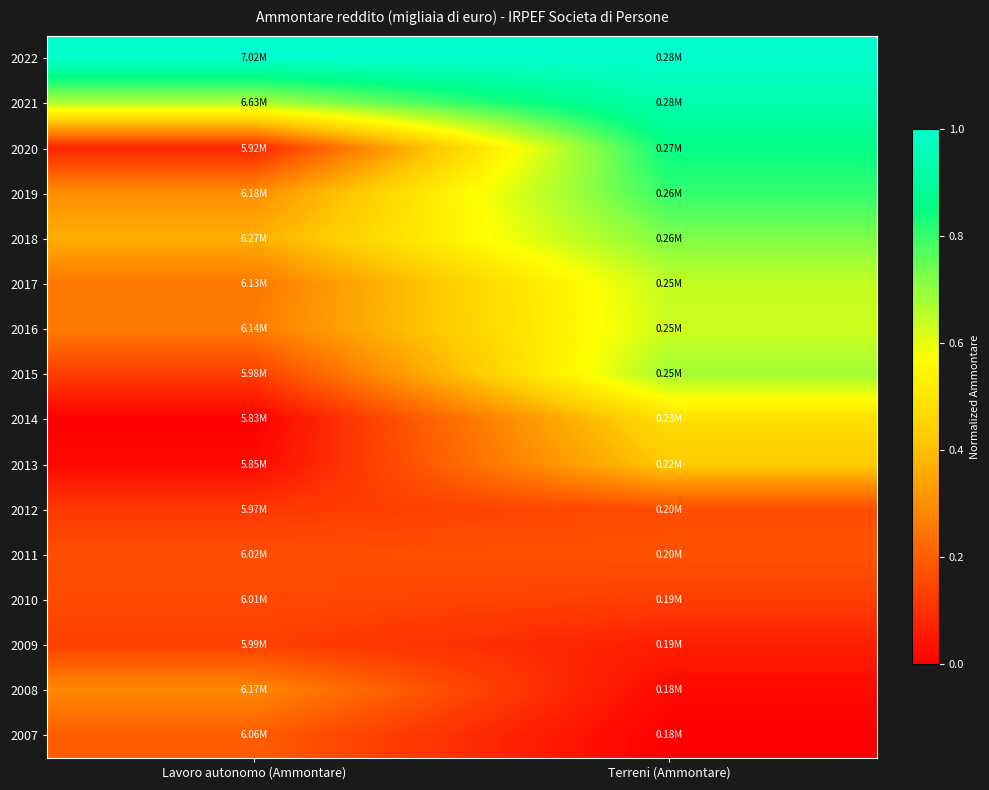

Which series has the largest total across all categories?

2022